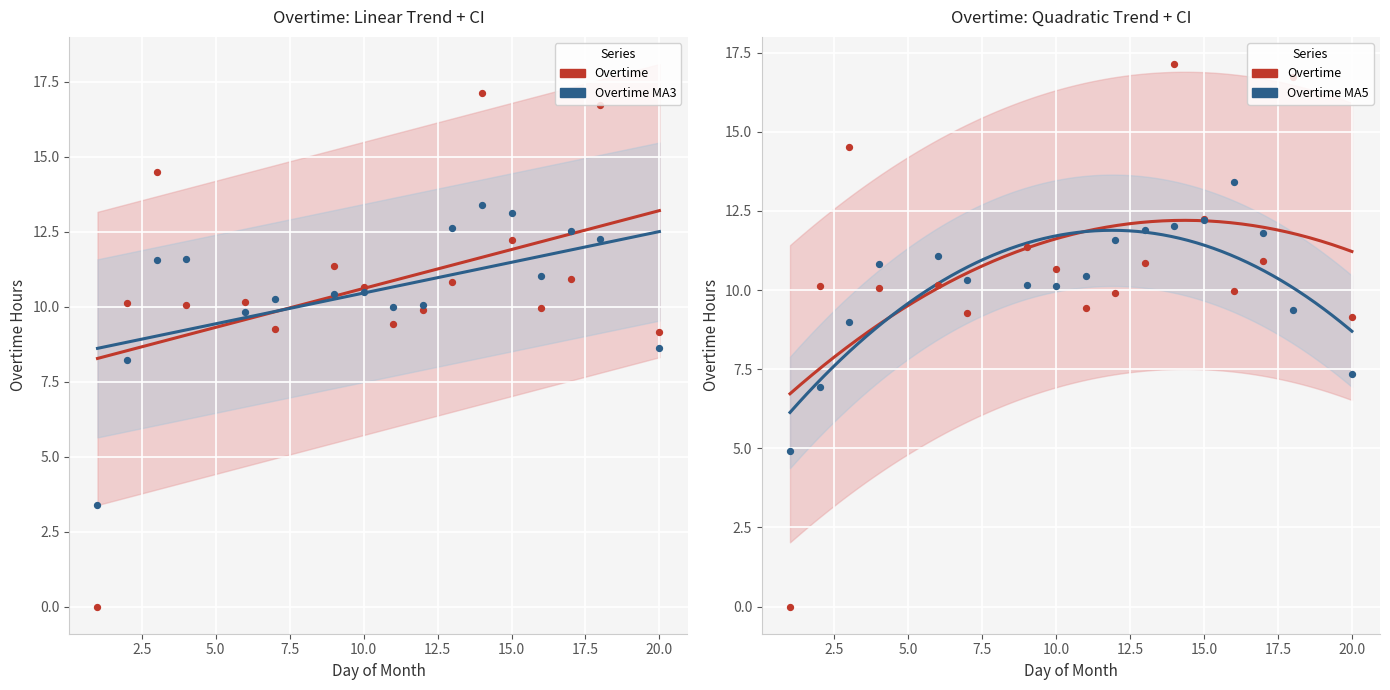

What is the change in value from 1 to 10?

+10.7